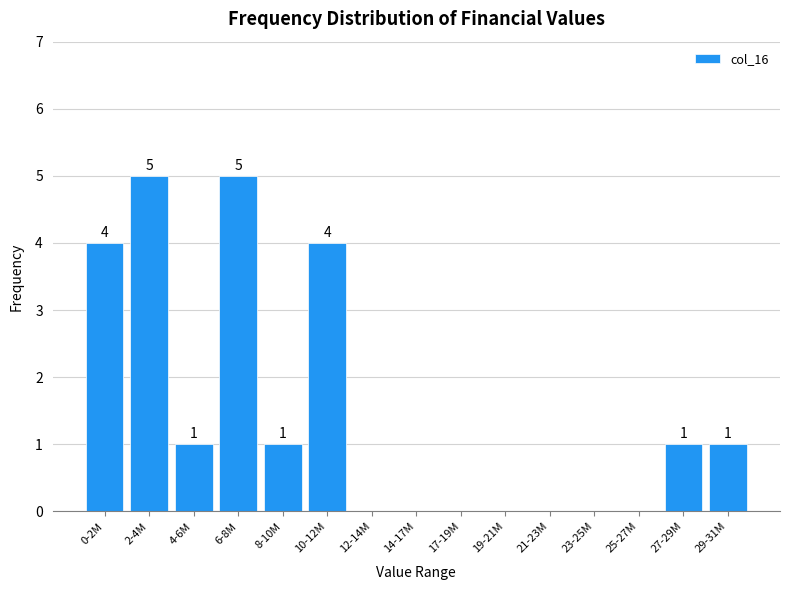

Reading left to right, extract all data points from this chart.

0-2M=4	2-4M=5	4-6M=1	6-8M=5	8-10M=1	10-12M=4	12-14M=0	14-17M=0	17-19M=0	19-21M=0	21-23M=0	23-25M=0	25-27M=0	27-29M=1	29-31M=1